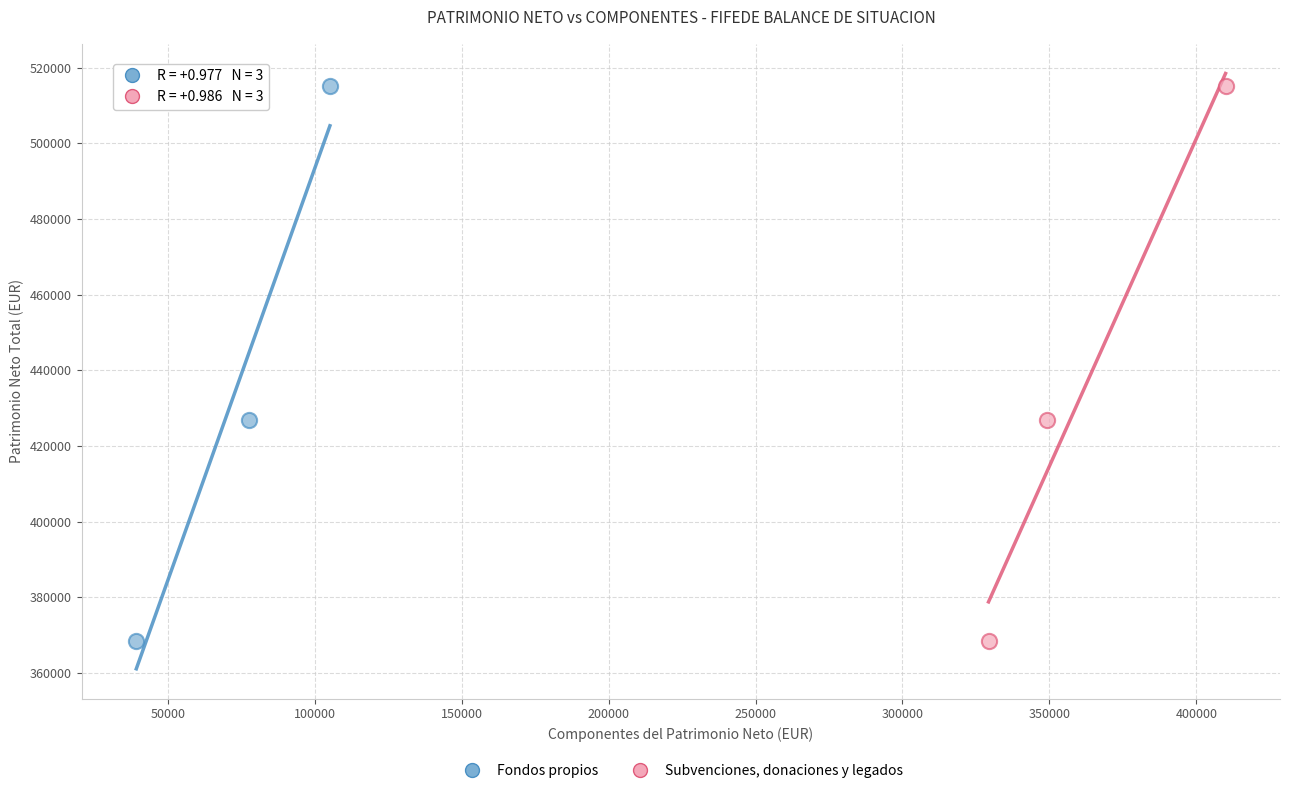

What are all the series names shown in the legend?

Fondos propios, Subvenciones, donaciones y legados